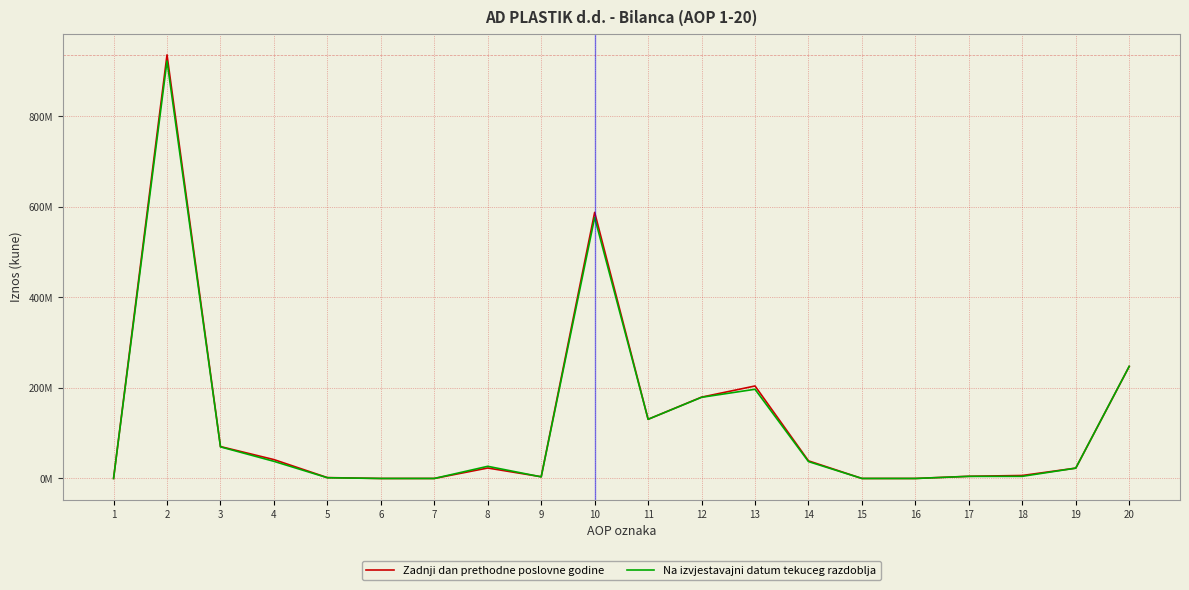

Is this an area chart (filled region under the line)?

No